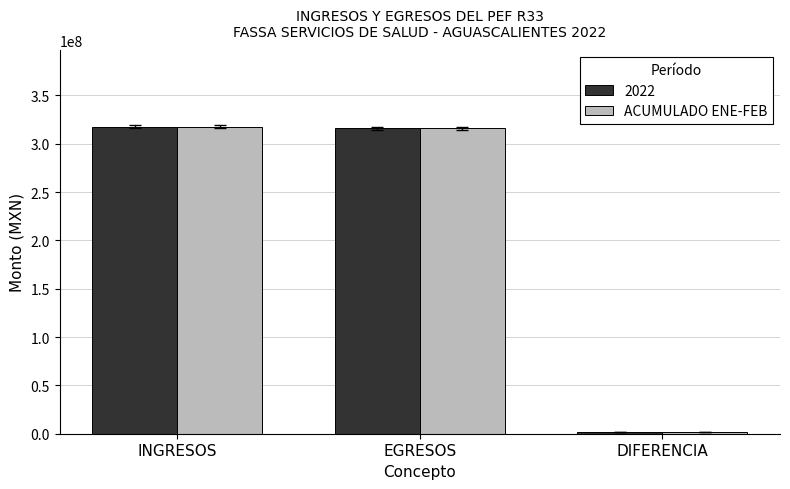

Count the number of categories in the chart.

3